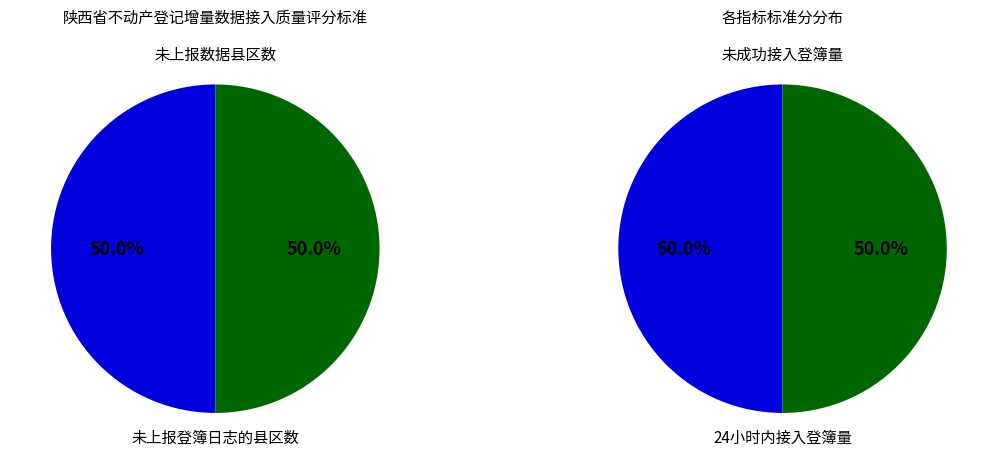

Count the number of slices in the pie.

4